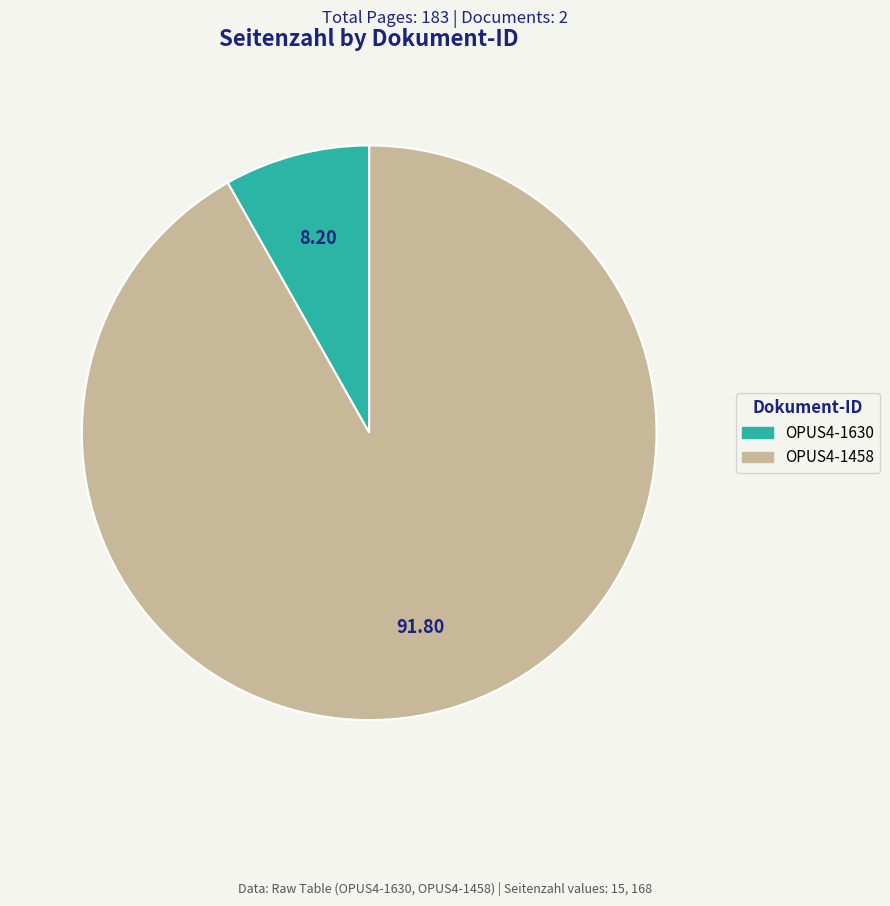

Do OPUS4-1458 and OPUS4-1630 together represent more than half of the pie?

Yes